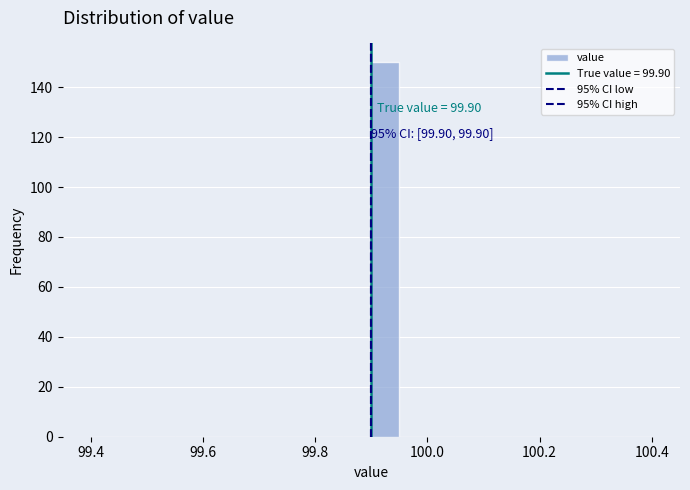

Read against the x-axis, roughly where is the centre of the tallest bar?

99.92